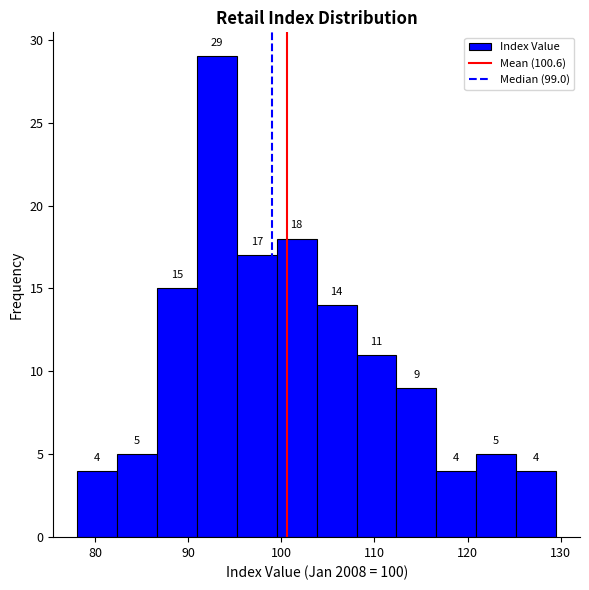

Reading left to right, transcribe this chart: for each bar, give the range it covers on the x-axis and its height. The bar edges are not printed on the chart, so give them approximately, as read against the axis.

78 to 82: 4
82 to 87: 5
87 to 91: 15
91 to 95: 29
95 to 100: 17
100 to 104: 18
104 to 108: 14
108 to 112: 11
112 to 117: 9
117 to 121: 4
121 to 125: 5
125 to 130: 4